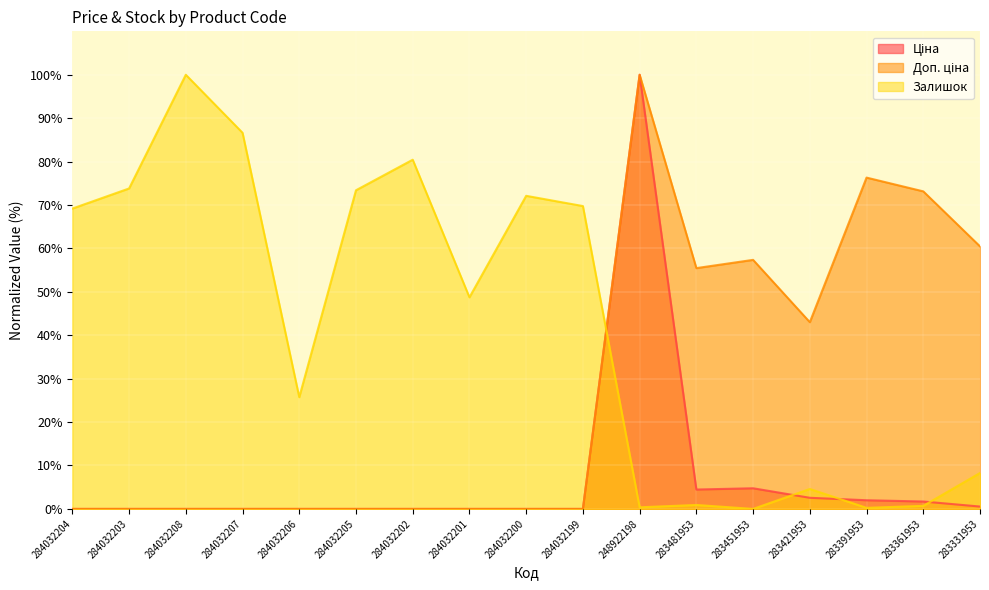

At 248922198, list the series in order from largest to smallest.

Ціна, Доп. ціна, Залишок